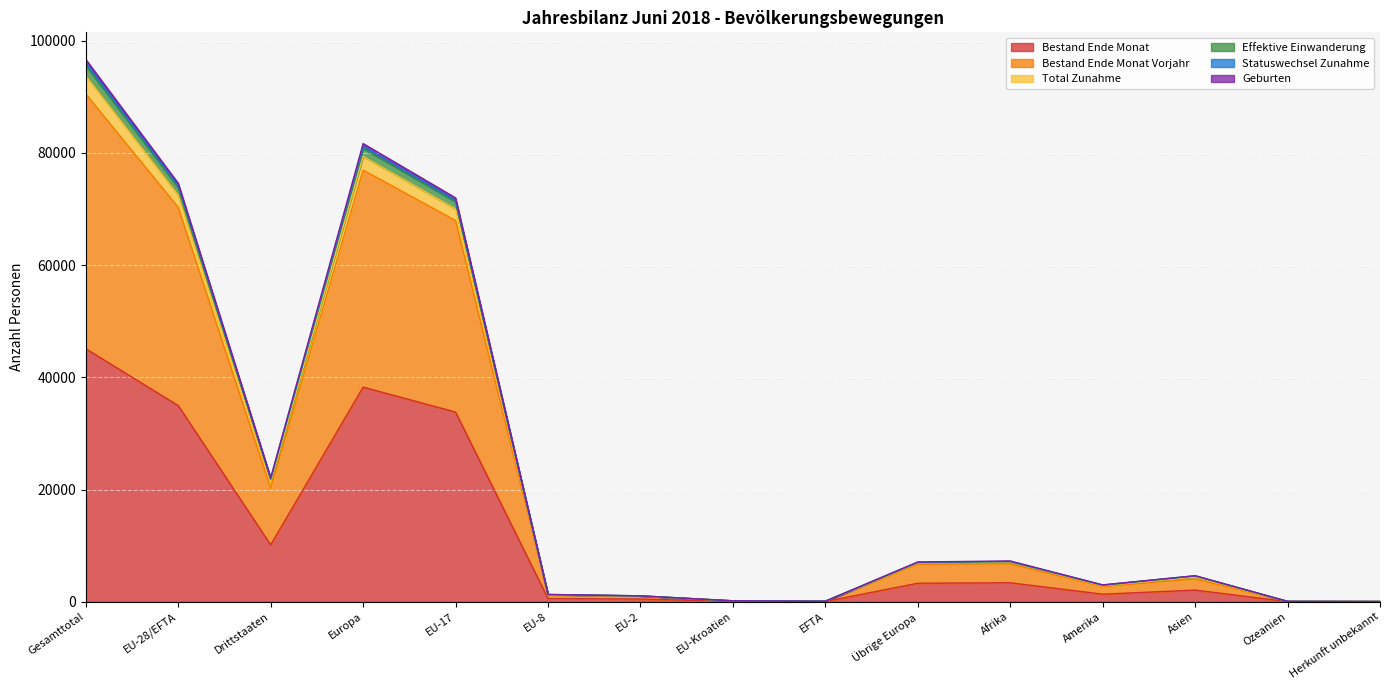

What is the maximum value for Bestand Ende Monat?

45082